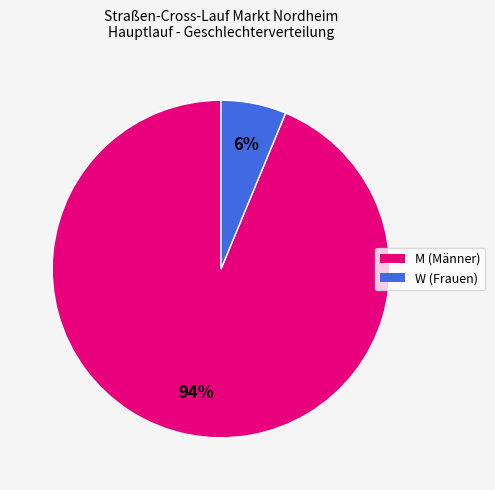

Which has a higher value, M or W?

M